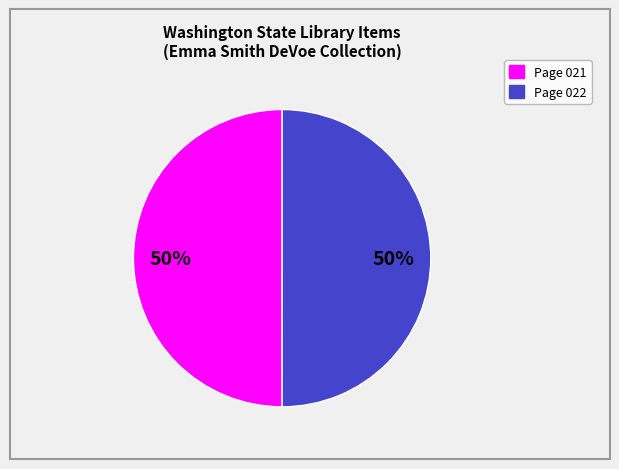

Count the number of slices in the pie.

2